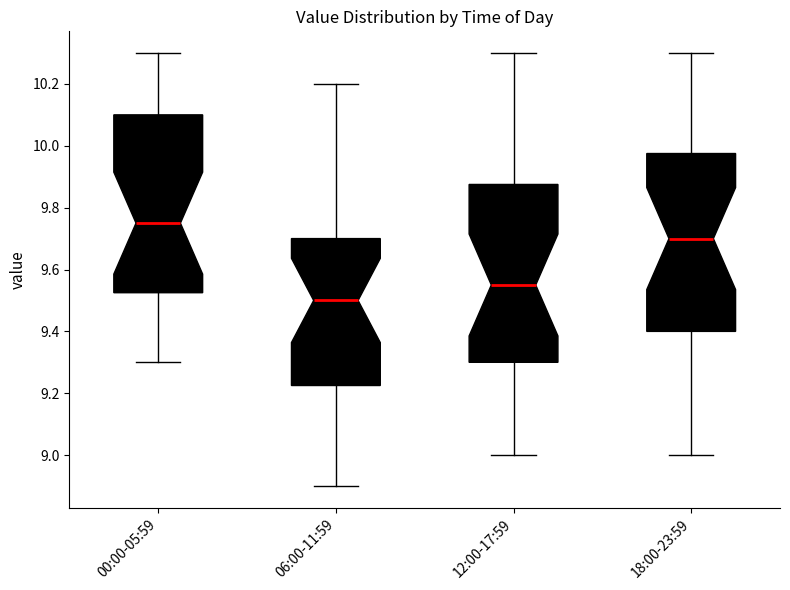

Which box's median line is the lowest?

06:00-11:59